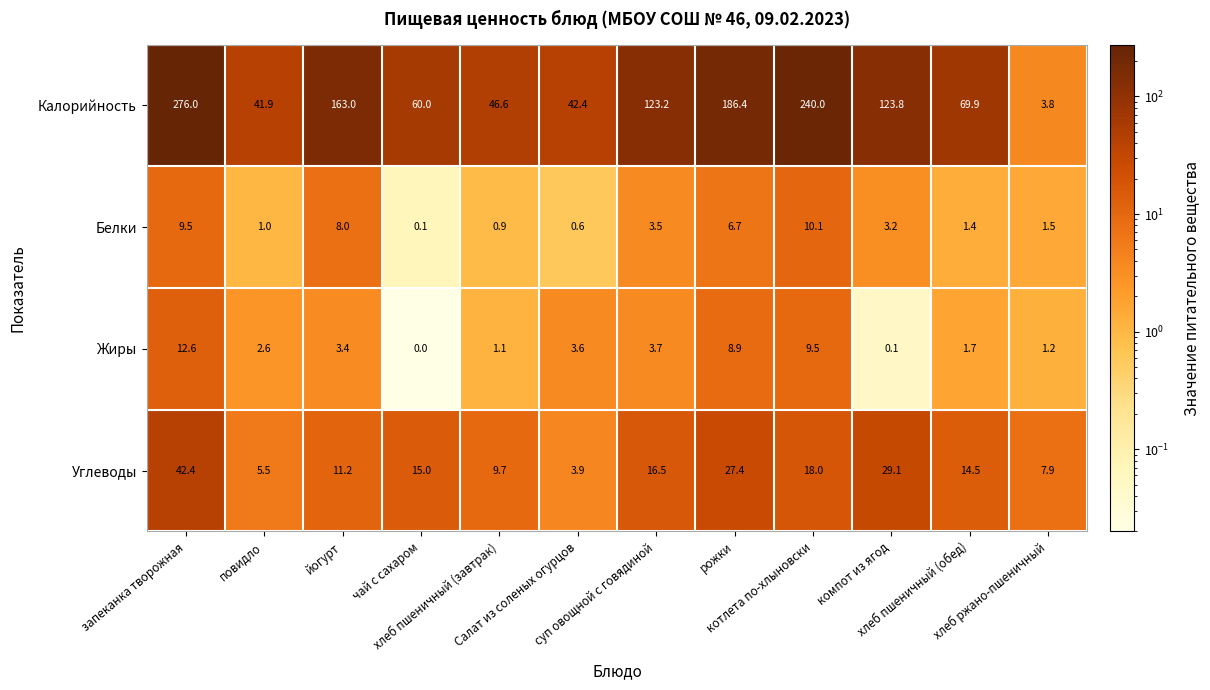

At which category is the sum across all series the highest?

запеканка творожная